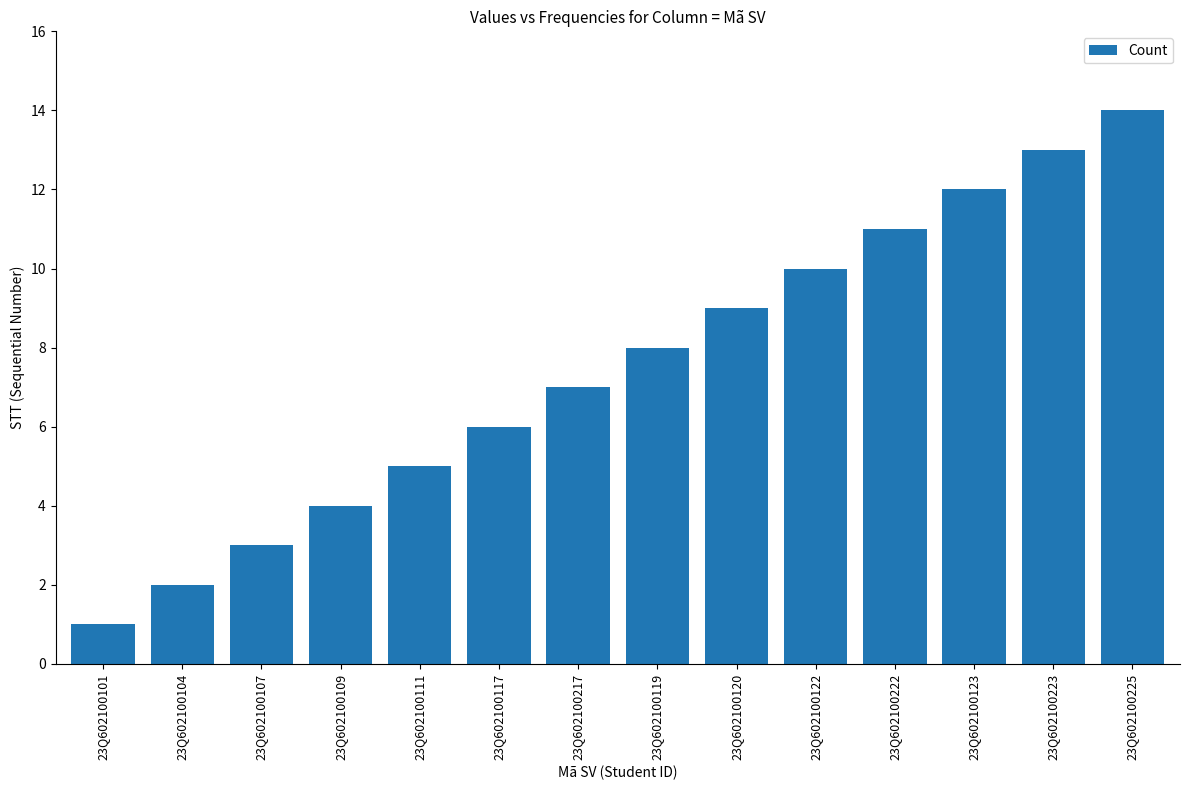

Rank the categories by value from lowest to highest.

23Q602100101, 23Q602100104, 23Q602100107, 23Q602100109, 23Q602100111, 23Q602100117, 23Q602100217, 23Q602100119, 23Q602100120, 23Q602100122, 23Q602100222, 23Q602100123, 23Q602100223, 23Q602100225